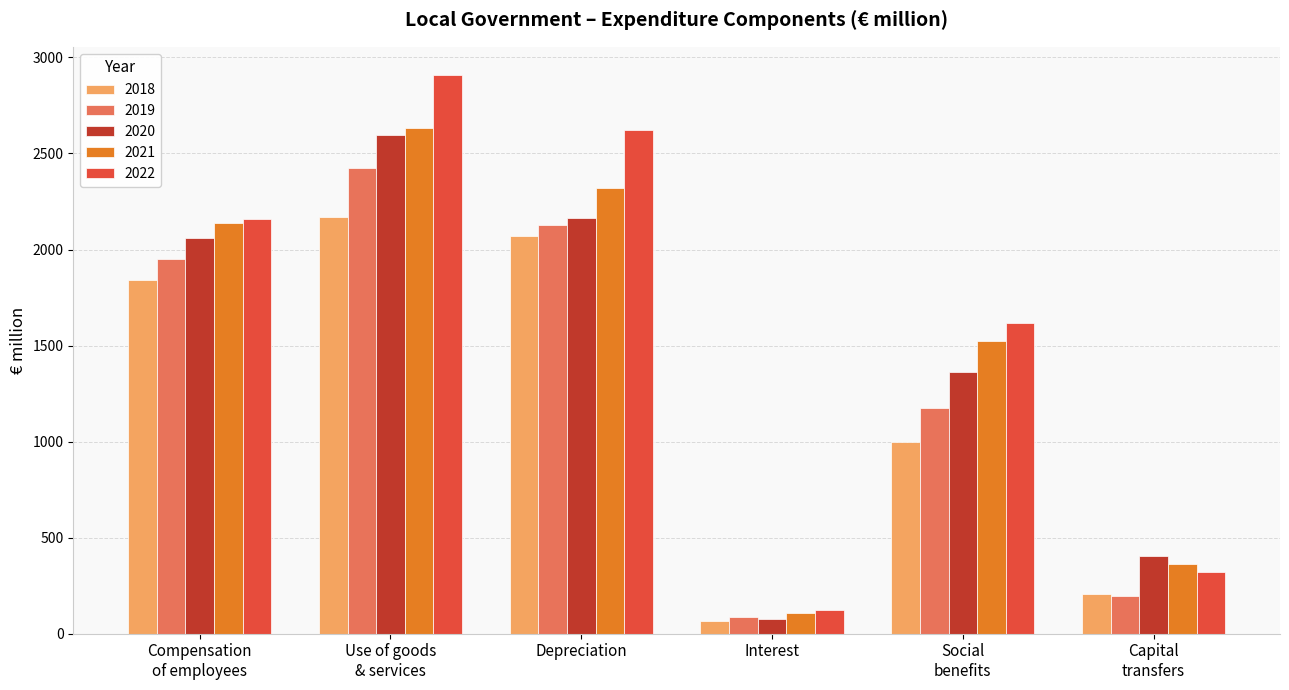

Between Depreciation and Interest, which series saw the biggest shift?

2022